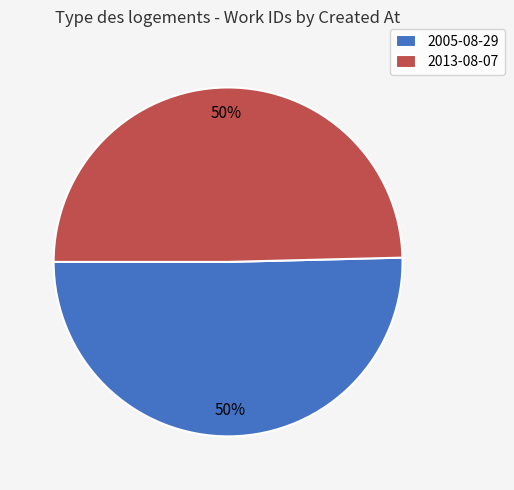

To the nearest percent, what is the average slice percentage?

50%